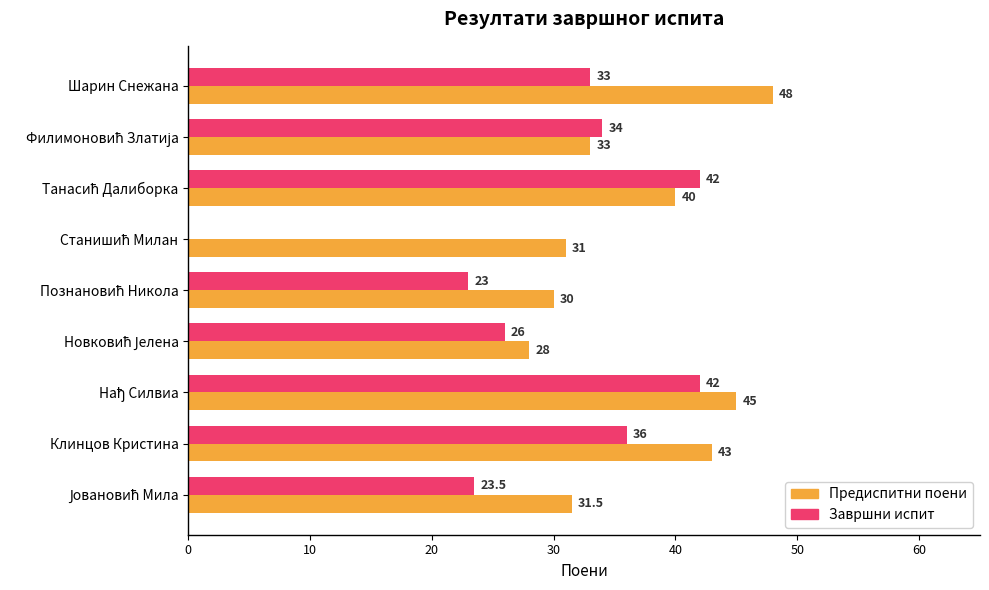

What is the sum of the Завршни испит values at Шарин Снежана and Клинцов Кристина?

69.0